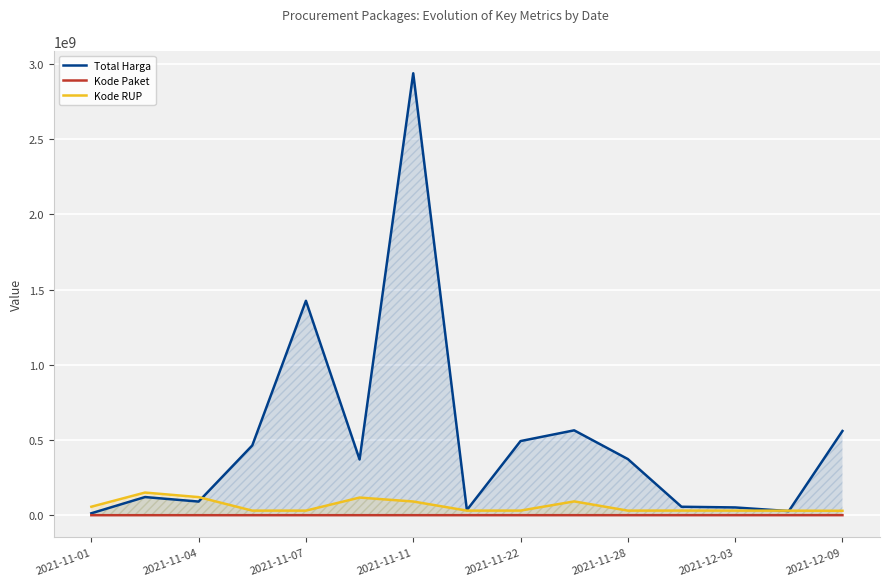

In Kode Paket, how many points are higher than both neighbors (excluding endpoints)?

3